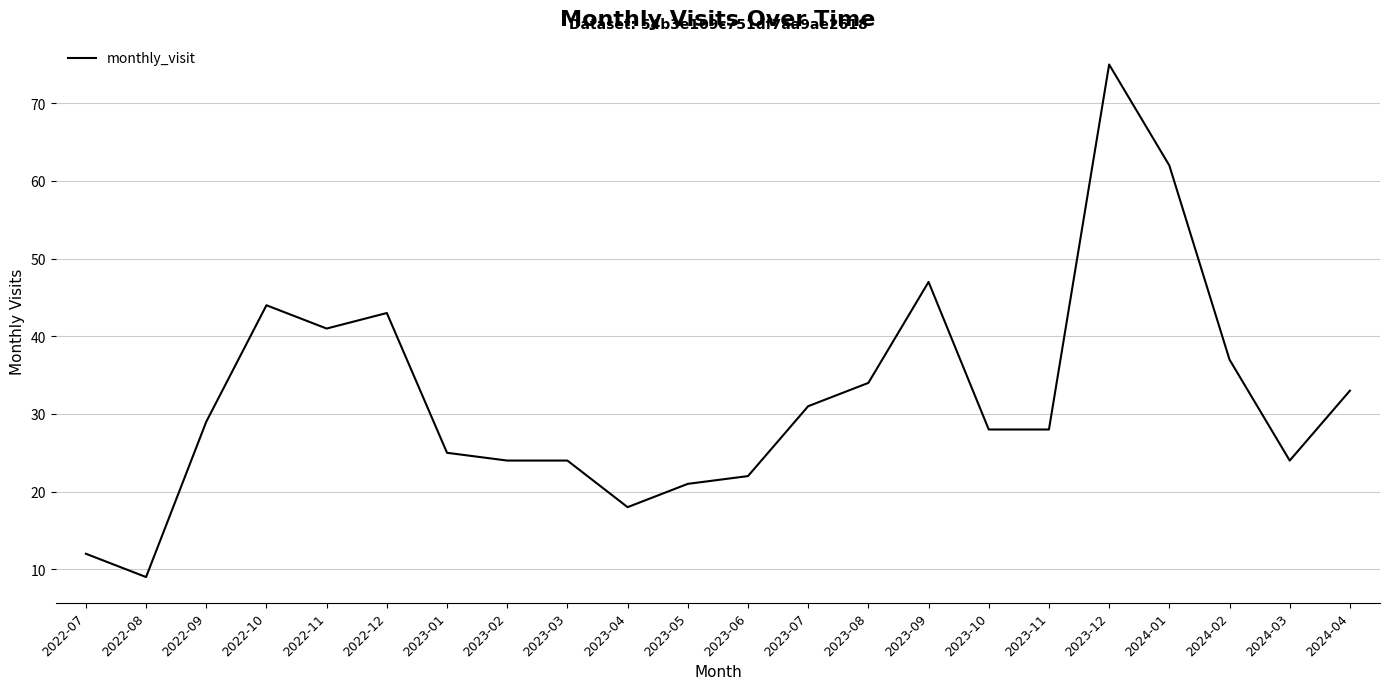

At which category does the chart reach its peak across all series?

2023-12